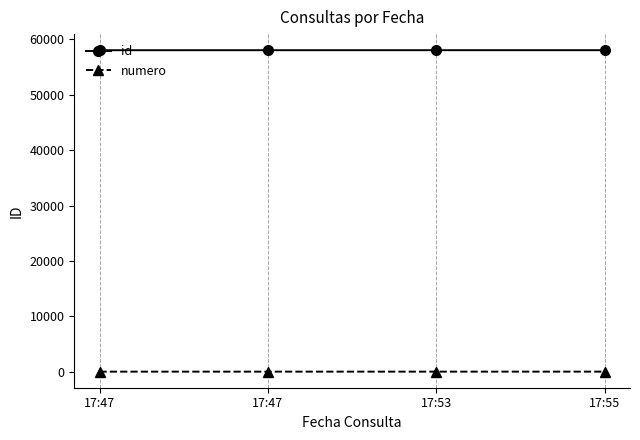

Count the number of categories in the chart.

4